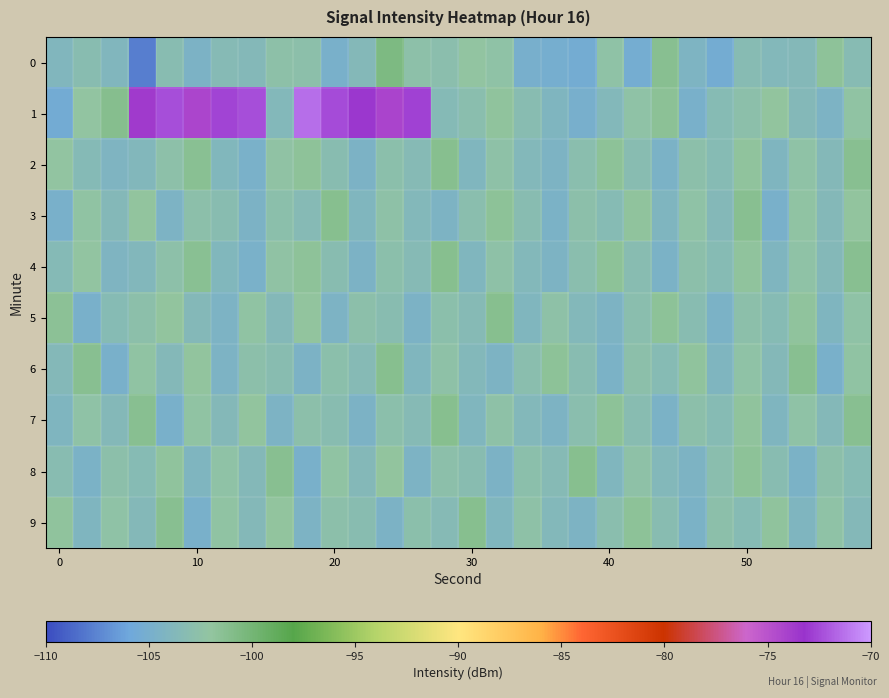

At which category is the sum across all series the highest?

12